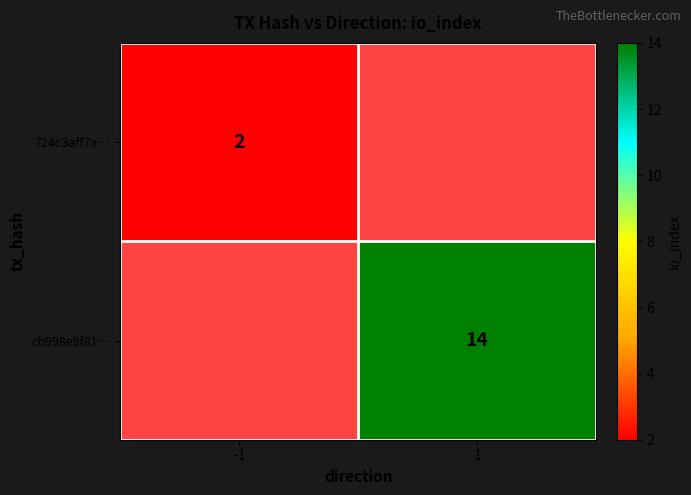

True or false: cb998e9f81… has a value of 14 at 1.

True